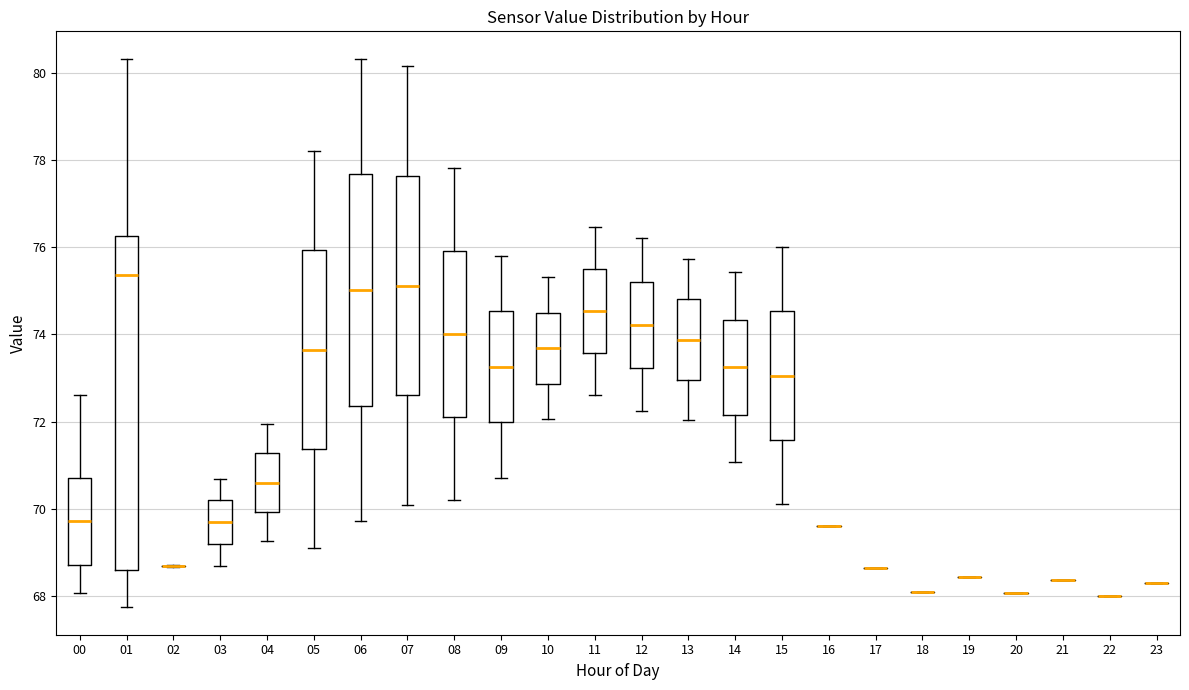

Which box is the tallest, from its lower edge to its upper edge?

01